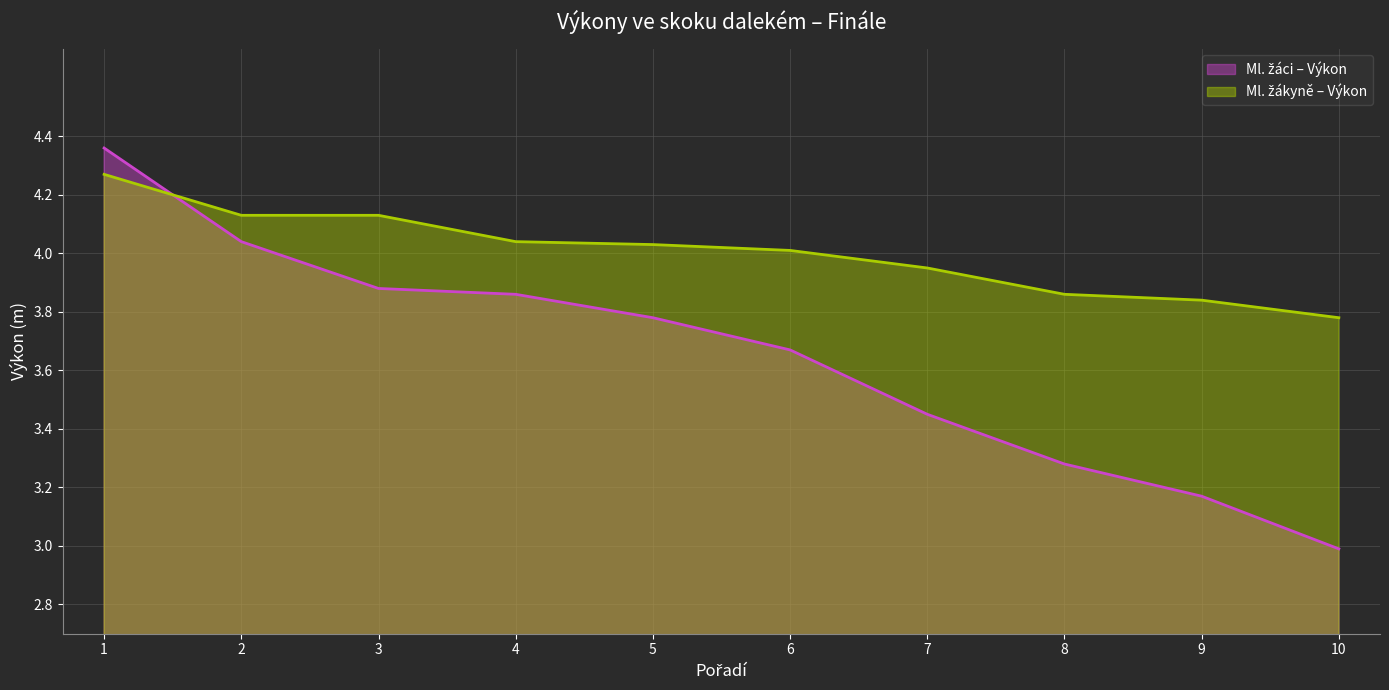

What is the total value across all series at 10?

6.8